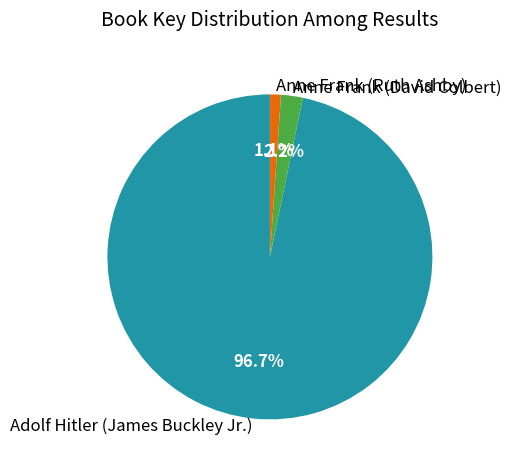

To the nearest percent, what percentage of the pie is Anne Frank (David Colbert)?

2%